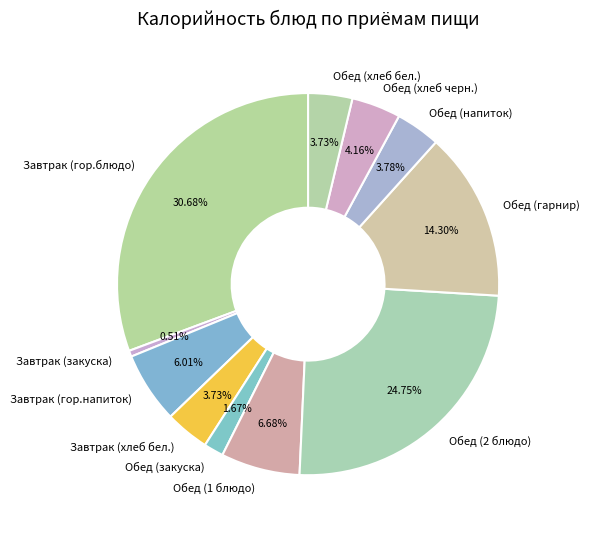

Does Обед (напиток) represent more than half of the total?

No